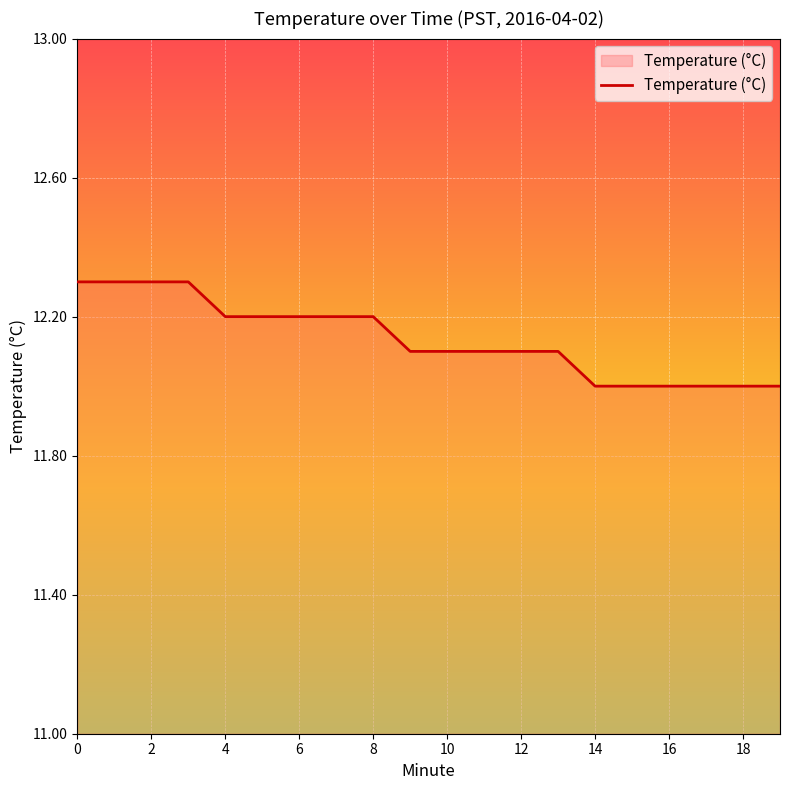

How many lines are shown in the chart?

1